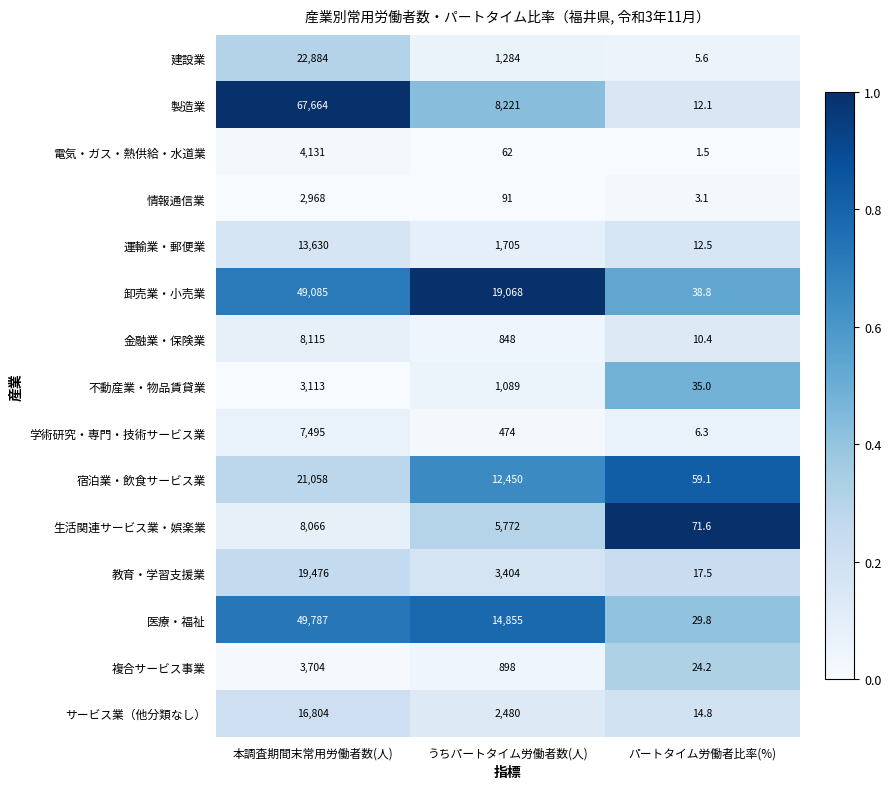

What is the smallest value displayed?

1.5